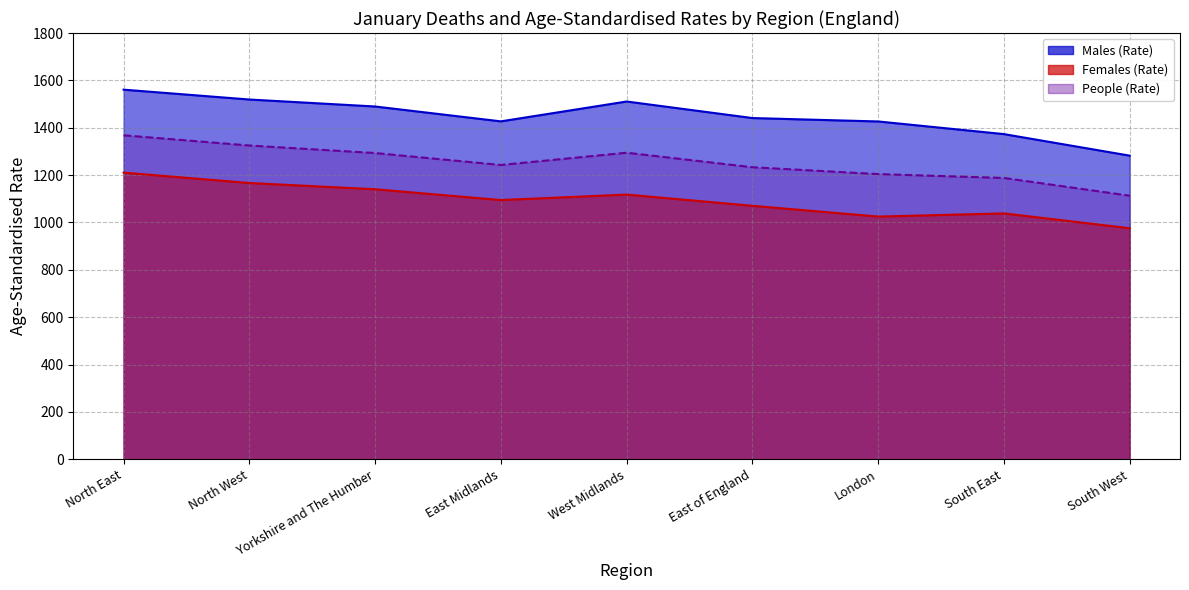

What is the label of the 3rd point from the right?

London